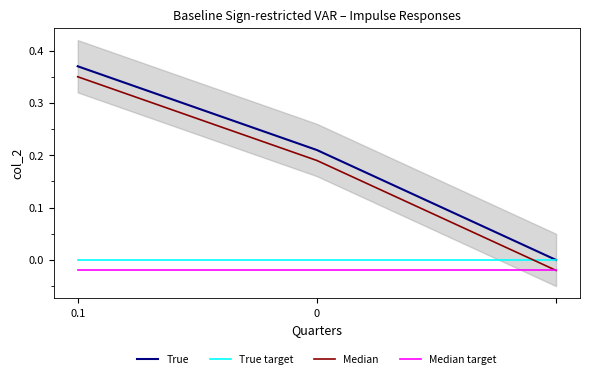

What is the maximum value shown in the chart?

0.4